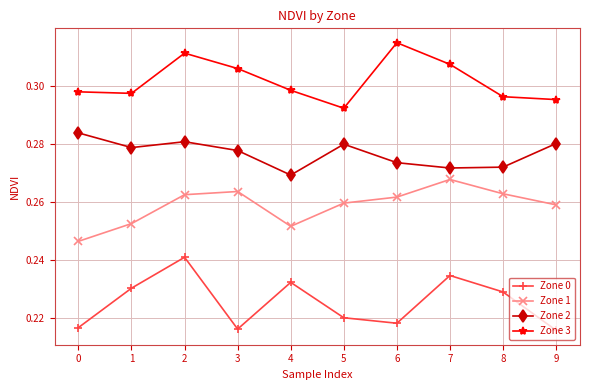

True or false: Zone 2 and Zone 1 cross at least once.

False